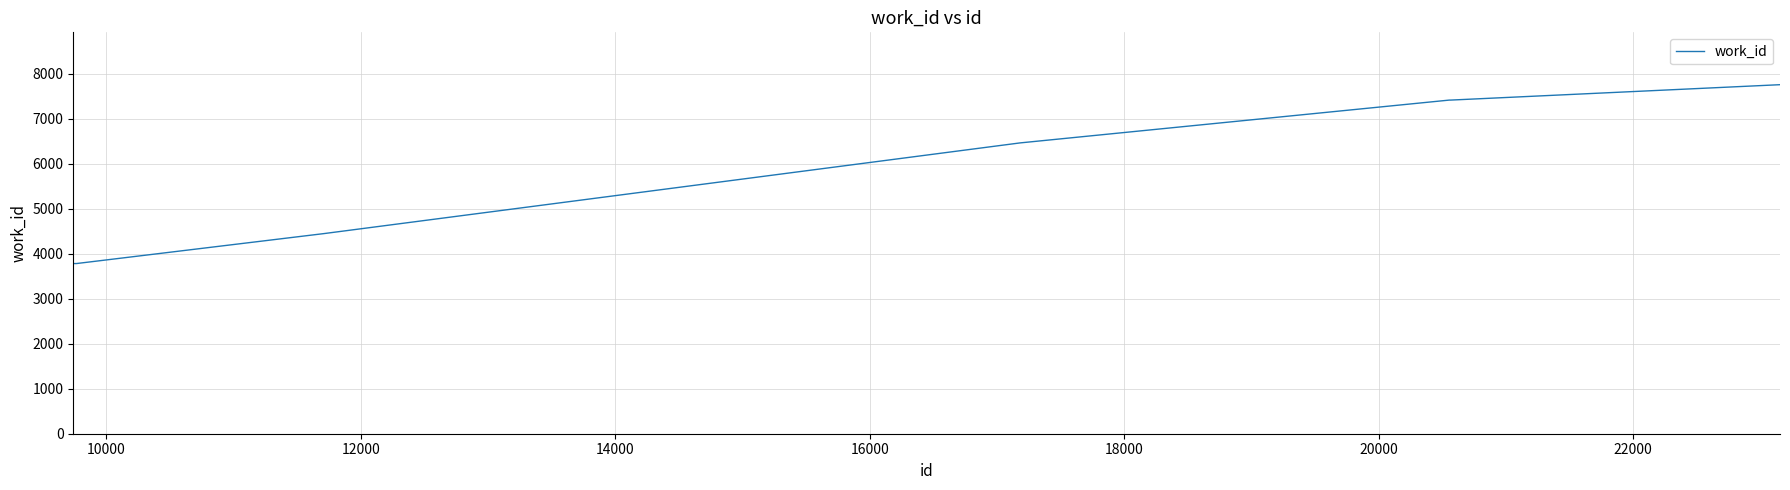

What is the minimum value shown in the chart?

3780